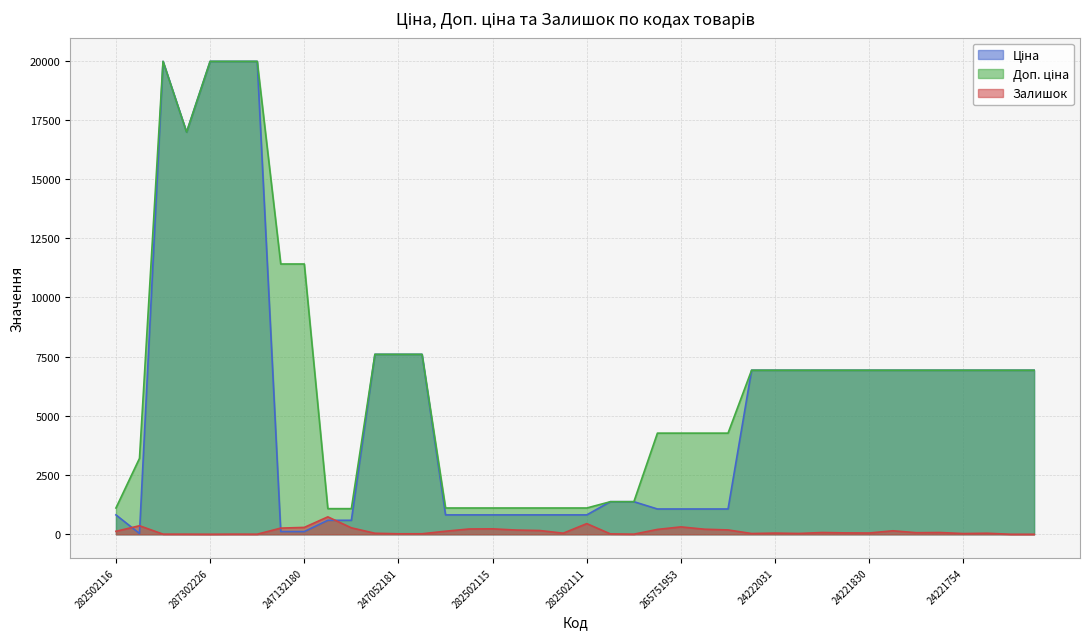

Rank the series by their average value, from lowest to highest.

Залишок, Ціна, Доп. ціна